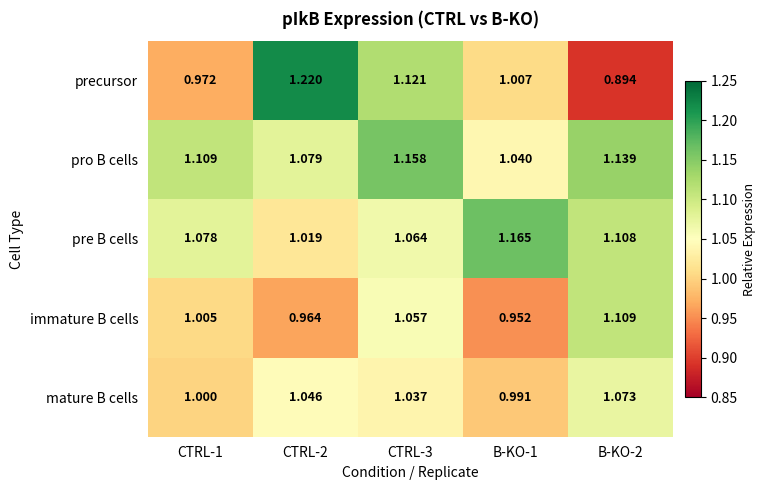

At which category is the sum across all series the highest?

CTRL-3